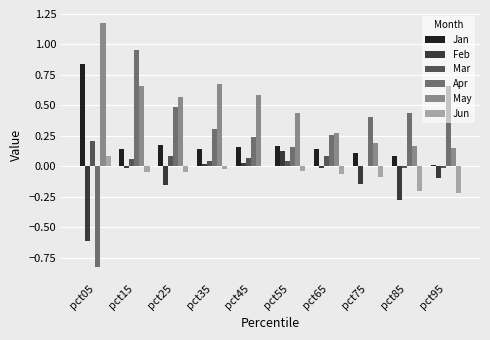

Which category has the highest value across all series?

pct05